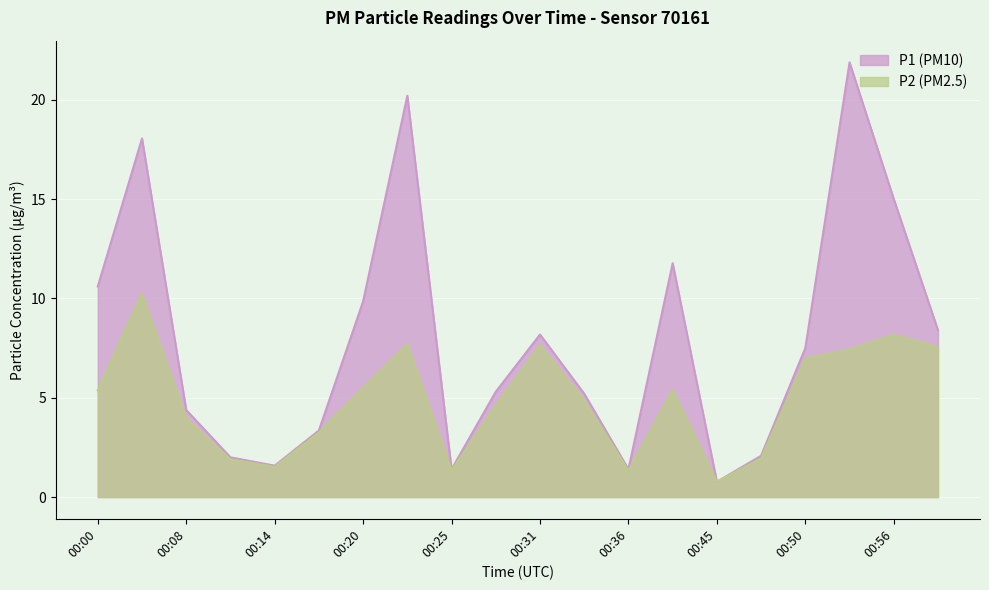

What is the difference between the P2 values at 00:48 and 00:33?

2.9